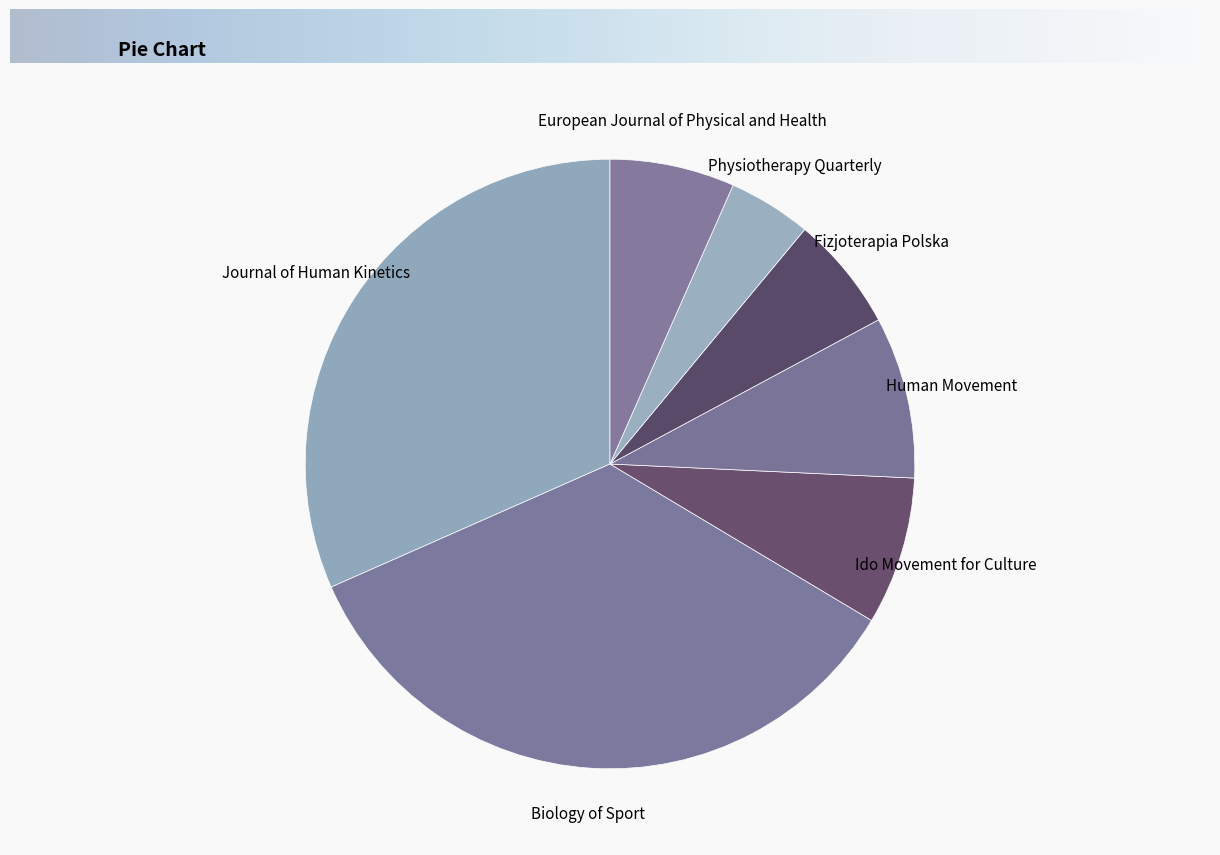

Is it true that Ido Movement for Culture is 8% of the pie?

True